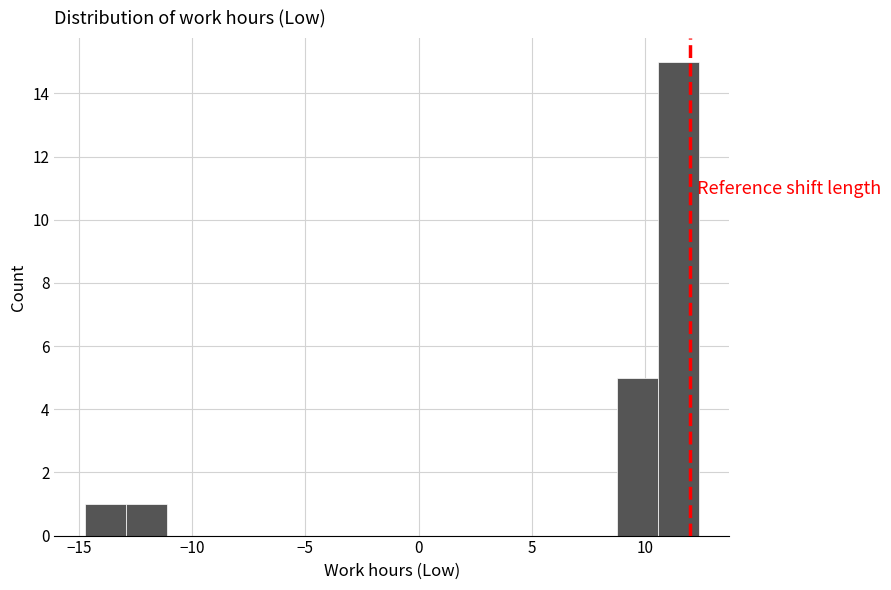

Around what value on the x-axis is the tallest bar? Give the approximate position of its centre, as read against the axis.

11.5